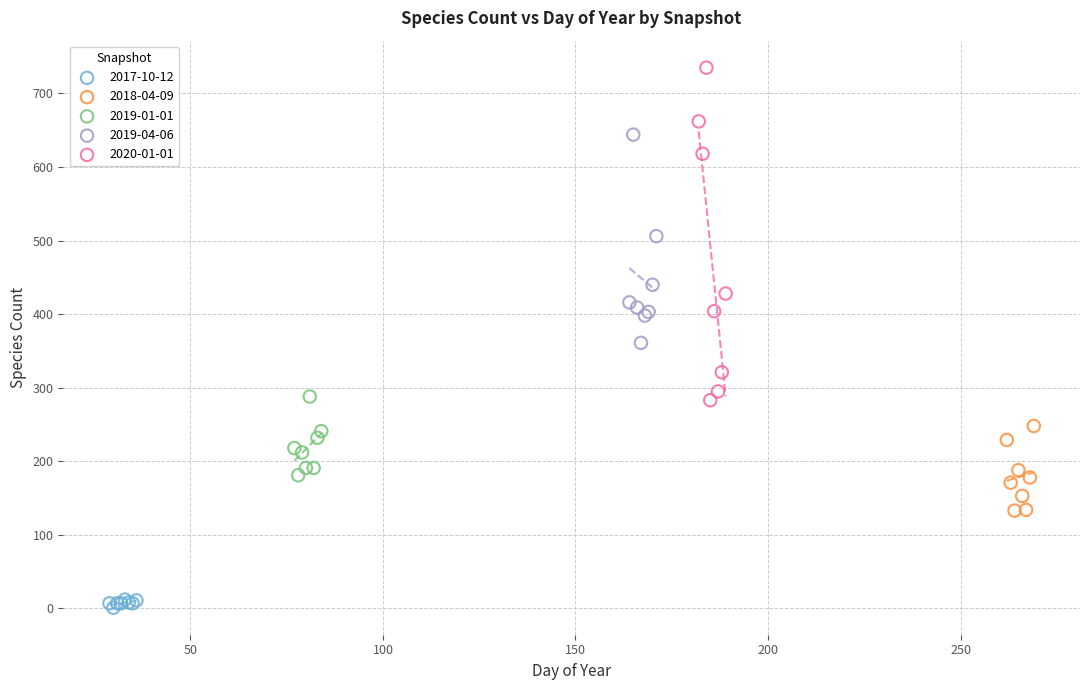

Which series has the widest spread of Y values?

2020-01-01